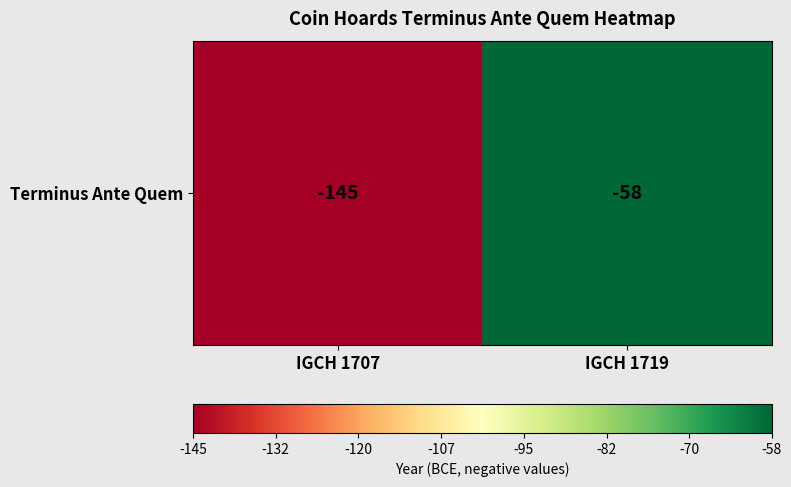

What is the difference between the values at IGCH 1719 and IGCH 1707?

87